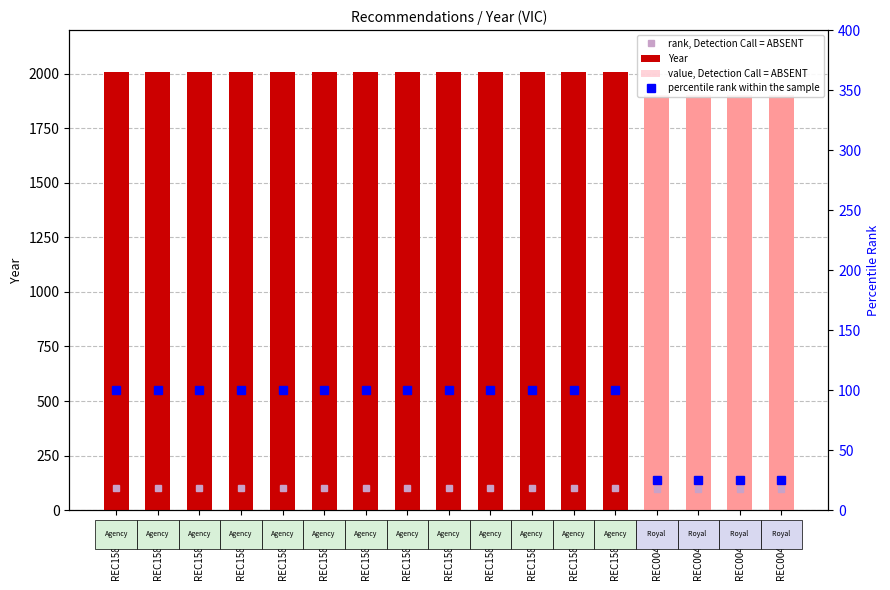

Read the Year value at REC158-3425.

2008.0